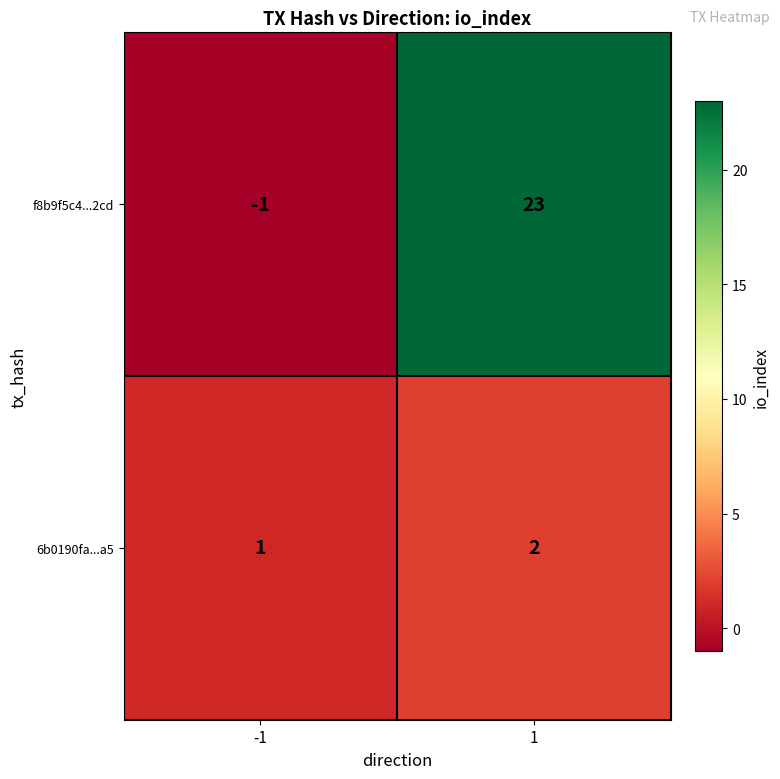

What is the maximum value shown in the chart?

23